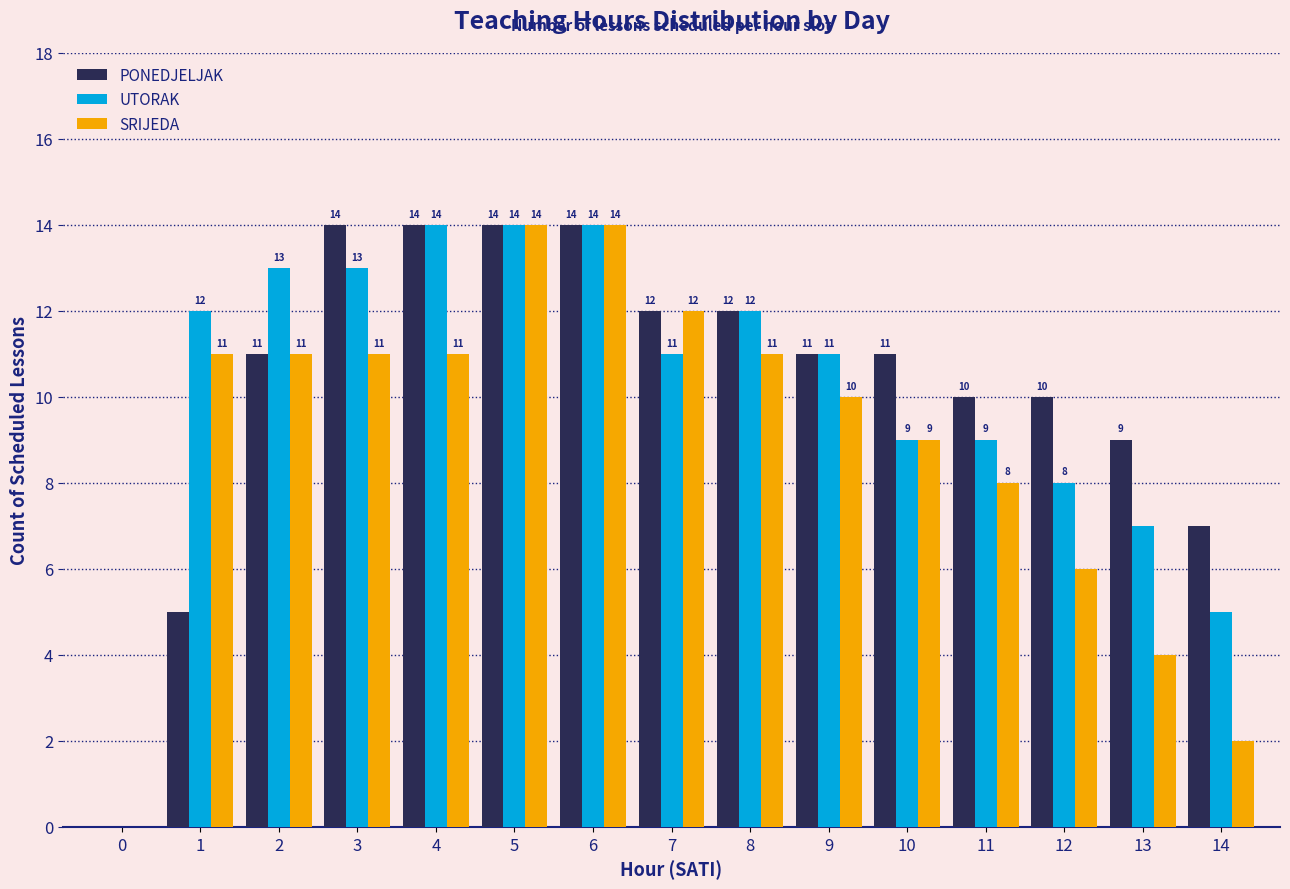

Reading right to left, what are all the values shown in this chart?

PONEDJELJAK: 14=7	13=9	12=10	11=10	10=11	9=11	8=12	7=12	6=14	5=14	4=14	3=14	2=11	1=5	0=0
UTORAK: 14=5	13=7	12=8	11=9	10=9	9=11	8=12	7=11	6=14	5=14	4=14	3=13	2=13	1=12	0=0
SRIJEDA: 14=2	13=4	12=6	11=8	10=9	9=10	8=11	7=12	6=14	5=14	4=11	3=11	2=11	1=11	0=0